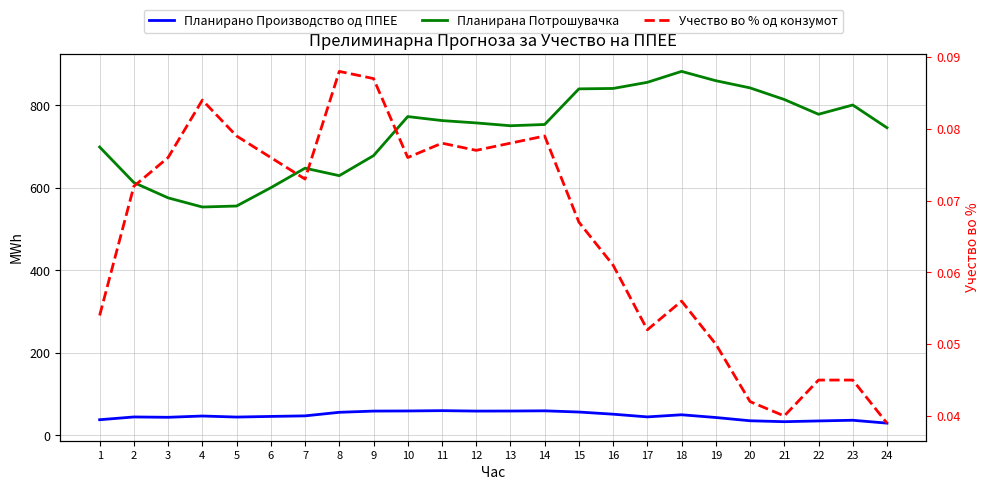

Which series has the largest range (max minus min)?

Планирана Потрошувачка